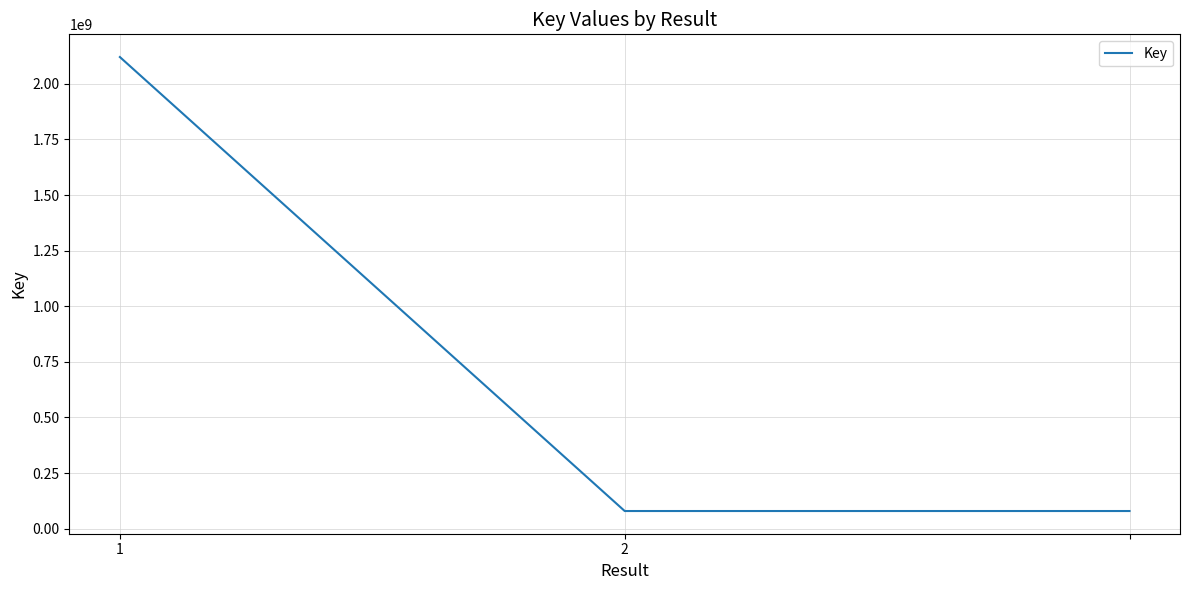

What is the sum of all values?

2279343085